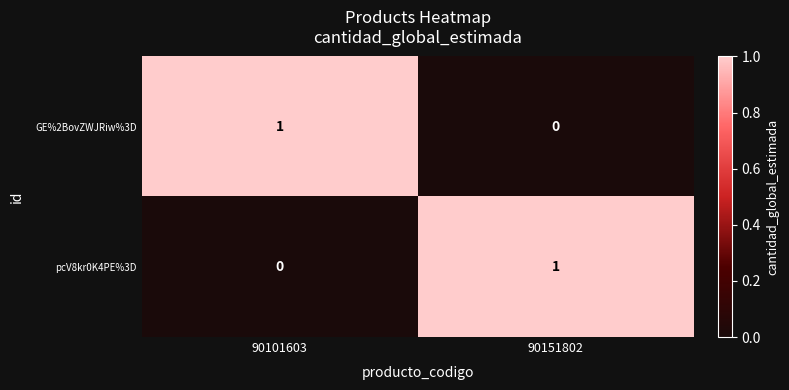

At which label is pcV8kr0K4PE%3D closest to 0?

90101603